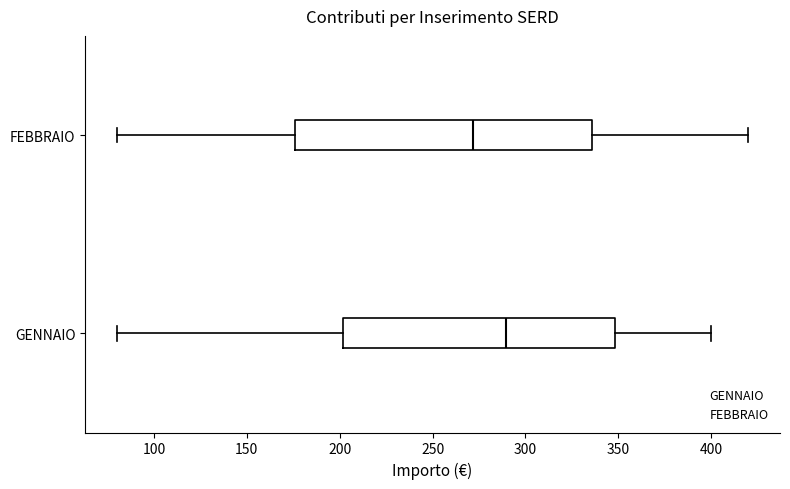

Reading bottom to top, transcribe this box plot: for each box, give where its median line is, the range the box spans, and where its two whiskers end, as read against the x-axis. The values are not printed on the chart, so give them approximately, as read against the axis.

GENNAIO: median 290, box 200 to 350, whiskers 80 to 400
FEBBRAIO: median 270, box 175 to 335, whiskers 80 to 420